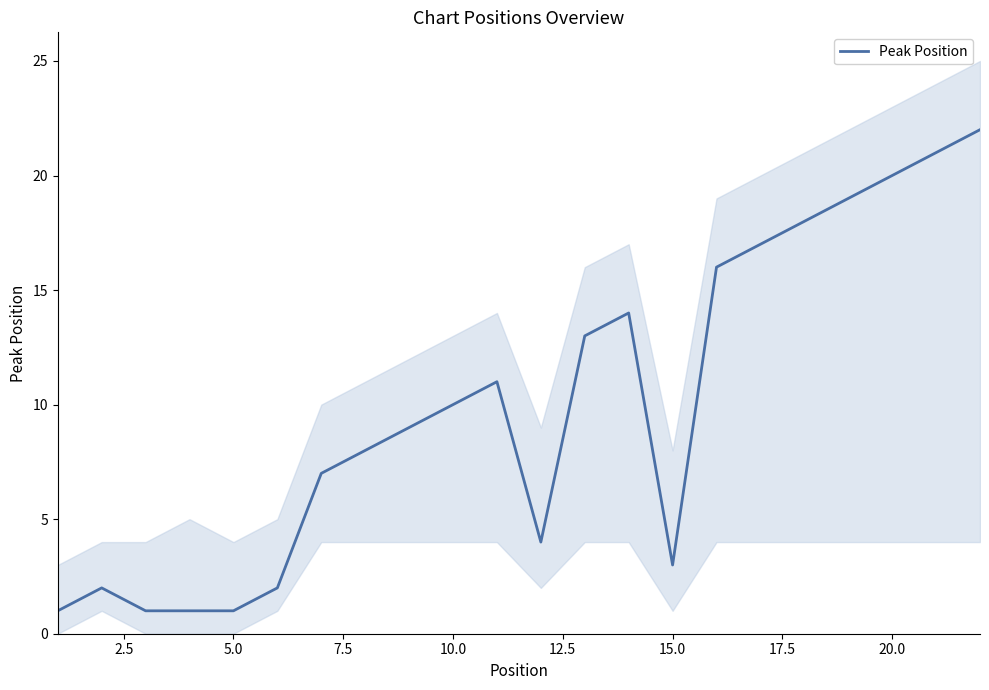

Is it true that Peak Position equals 7 at 10.0?

False